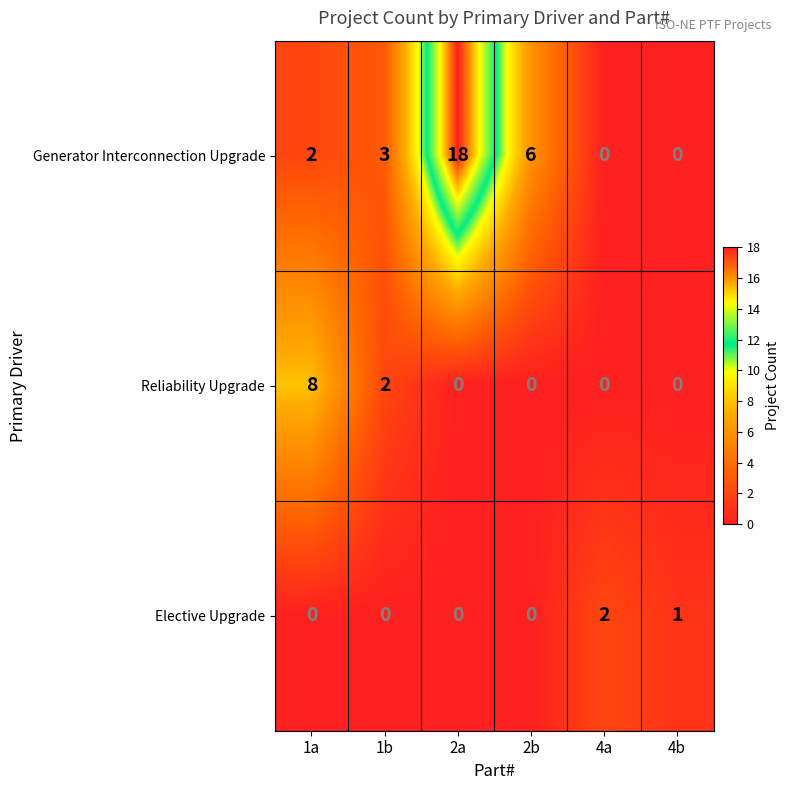

True or false: Elective Upgrade has a value of 1 at 2b.

False